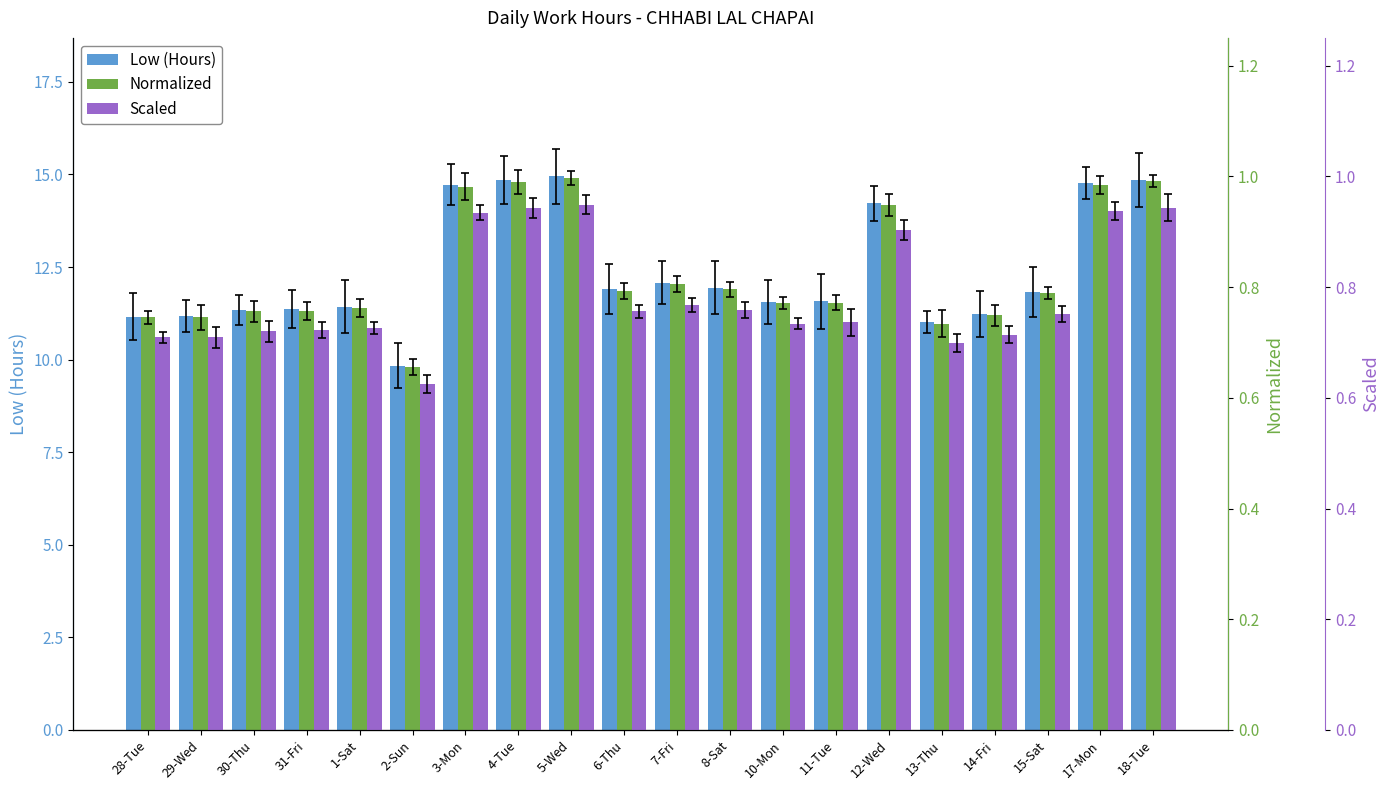

At how many categories does at least one series exceed 11?

19